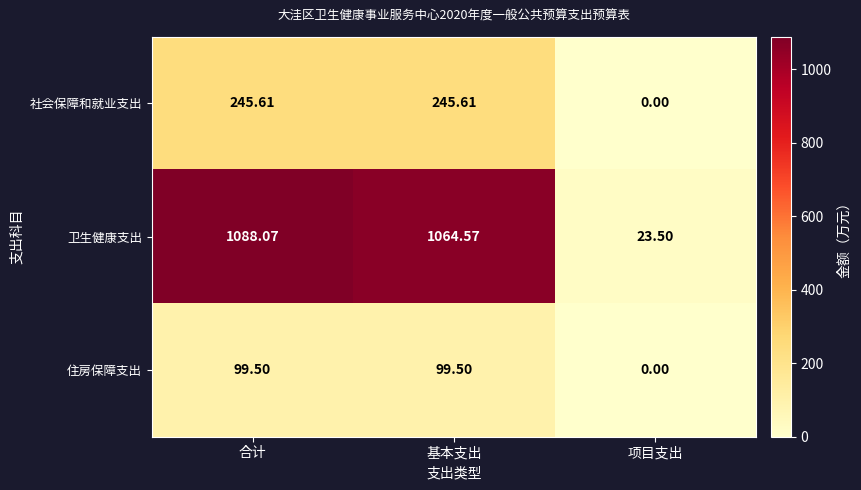

At which label is 社会保障和就业支出 closest to 122?

项目支出